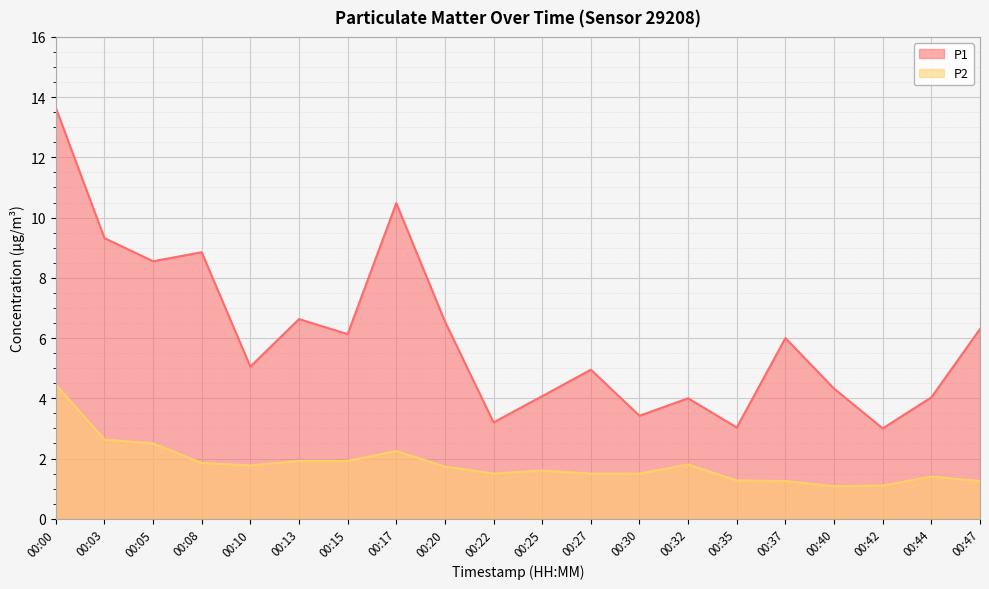

How many data points does each series have?

20